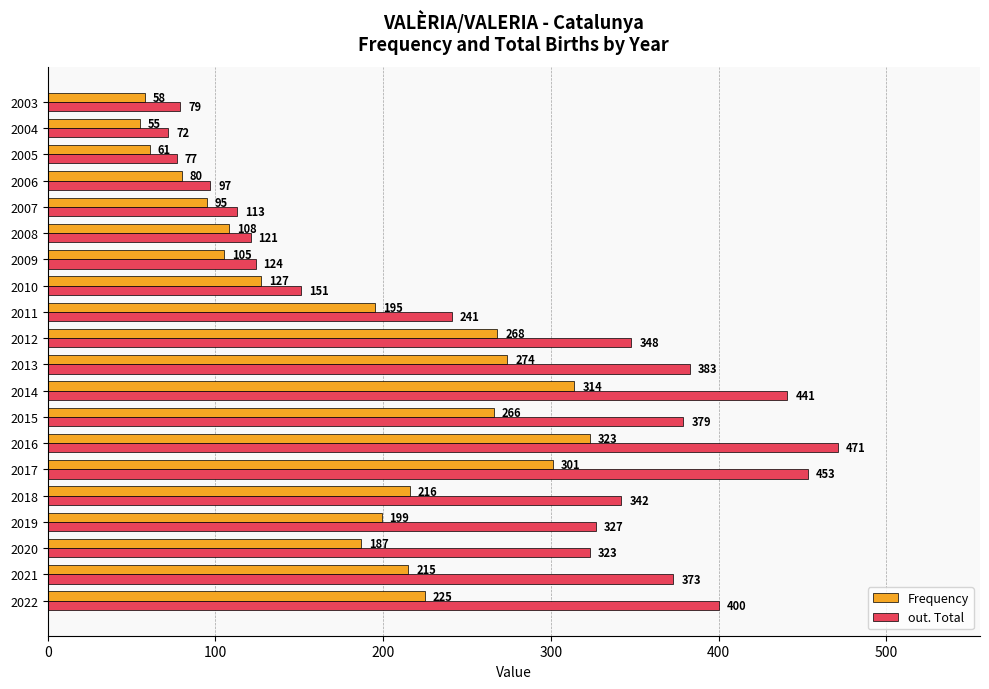

Is the value of out. Total at 2008 greater than the value of Frequency at 2010?

No